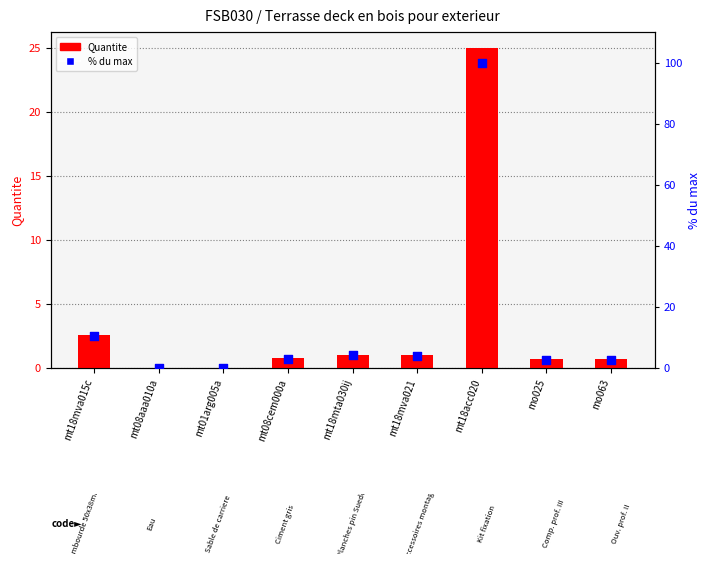

At how many categories does at least one series exceed 18?

1